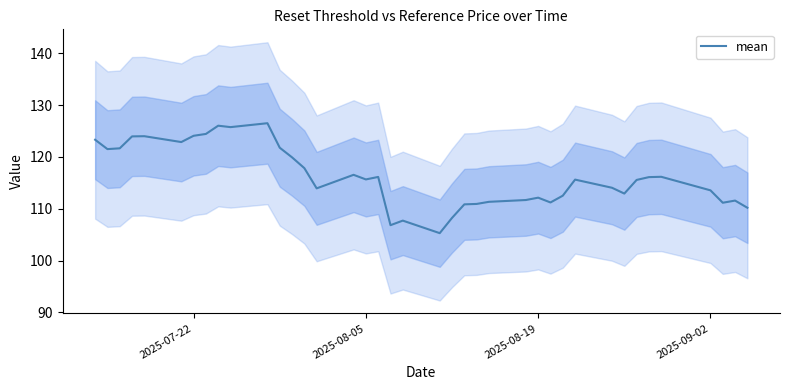

What is the difference between the maximum and minimum values?

21.2